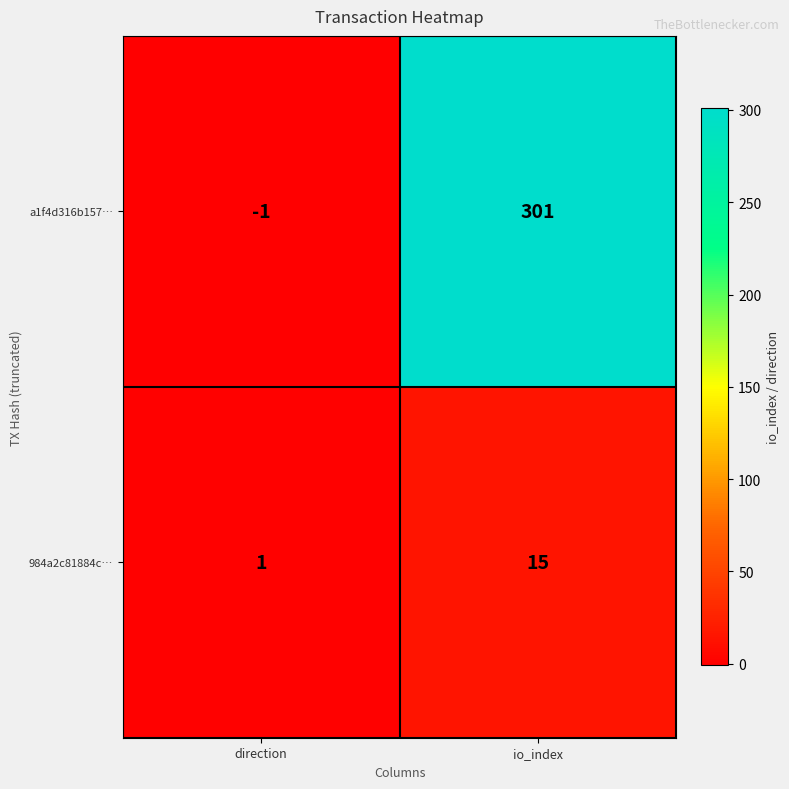

Rank the series by their average value, from highest to lowest.

a1f4d316b157…, 984a2c81884c…